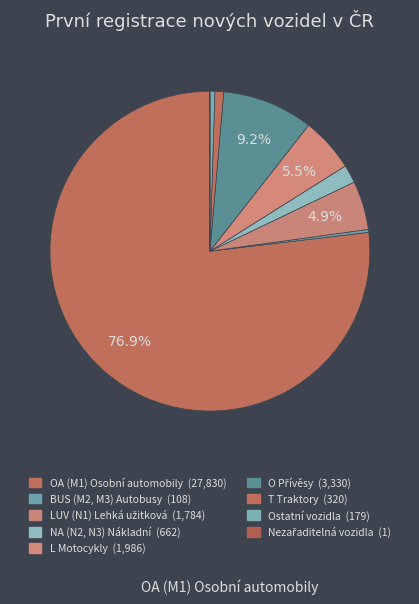

What is the ratio of the value at Ostatní vozidla to the value at Nezařaditelná vozidla?

179.0